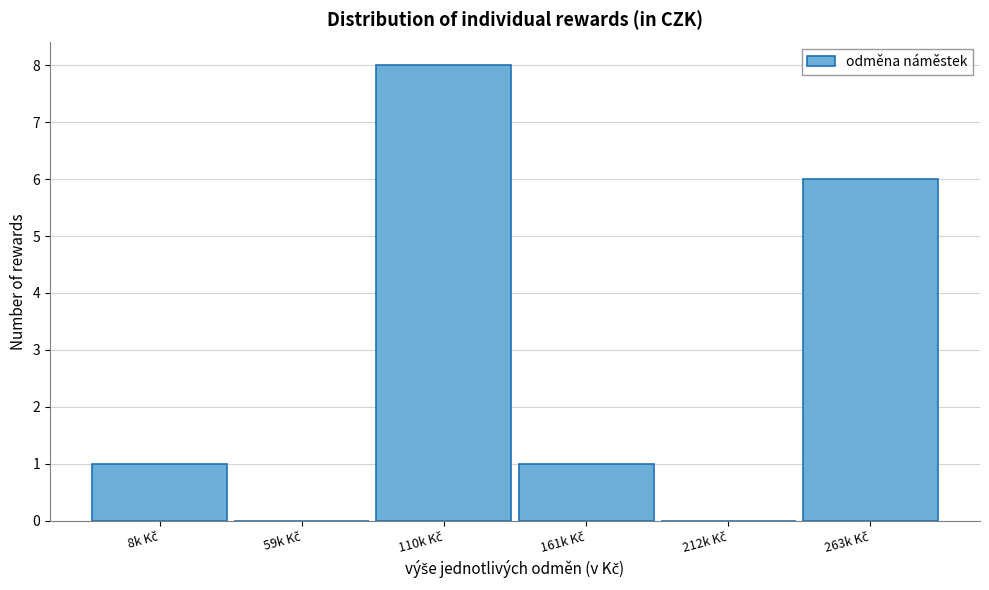

What is the greatest value displayed?

8